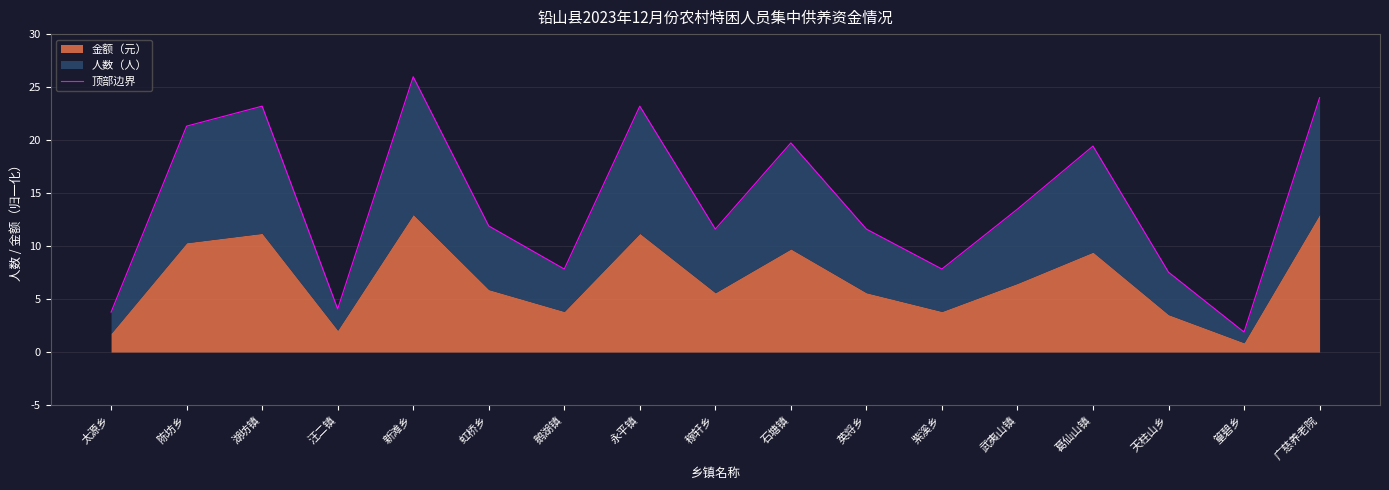

What is the value of the 10th point from the left?

19.7